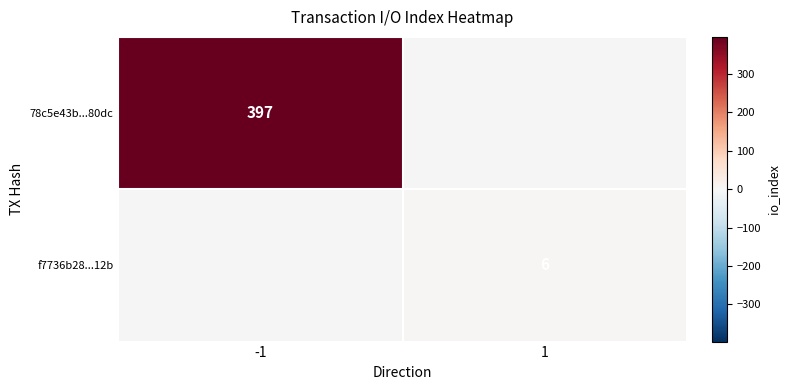

The value of f7736b28...12b at 1 is 2.3. True or false?

False